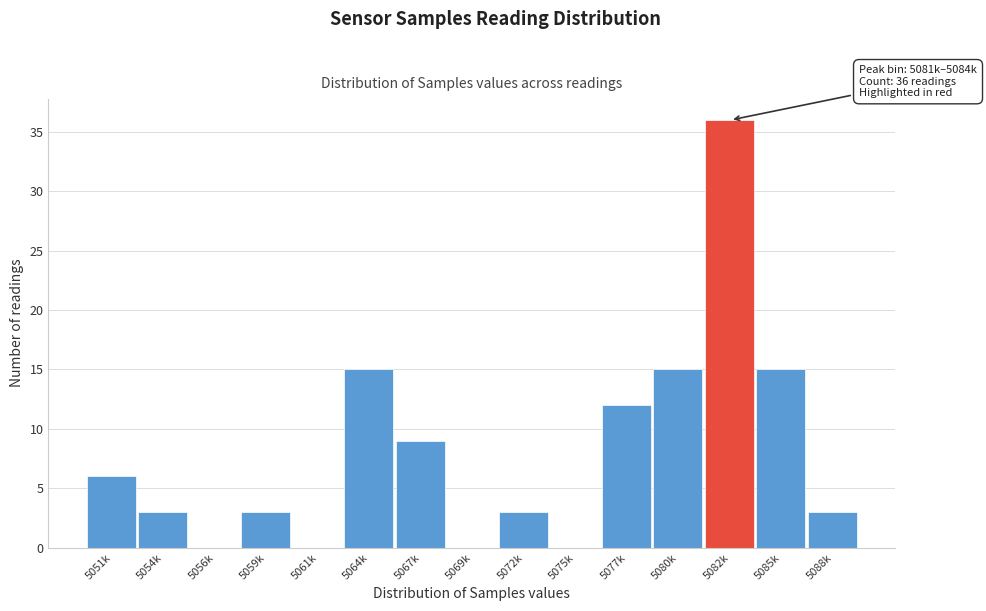

Reading left to right, extract all data points from this chart.

5051k=6	5054k=3	5056k=0	5059k=3	5061k=0	5064k=15	5067k=9	5069k=0	5072k=3	5075k=0	5077k=12	5080k=15	5082k=36	5085k=15	5088k=3